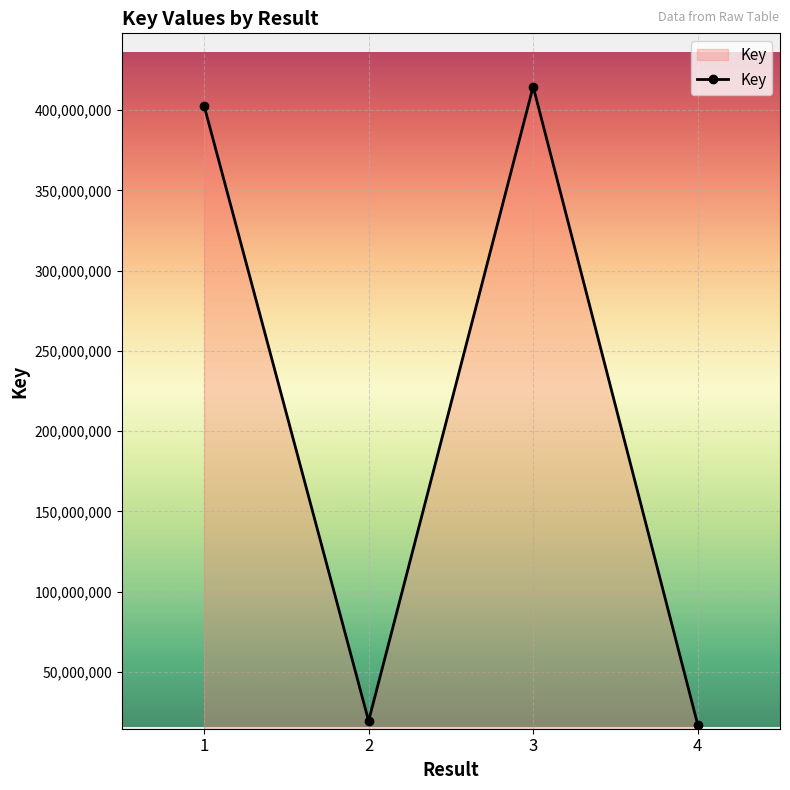

How many lines are shown in the chart?

1